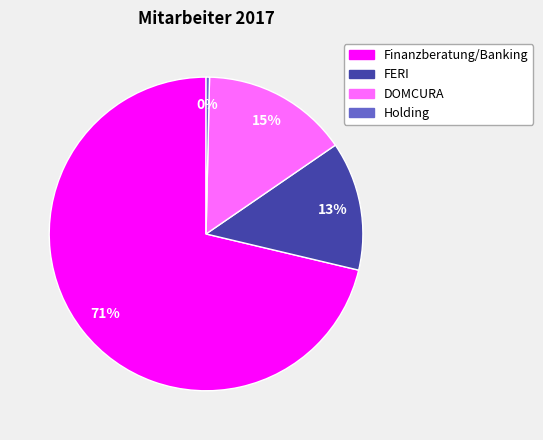

Rank the categories by value from lowest to highest.

Holding, FERI, DOMCURA, Finanzberatung/Banking